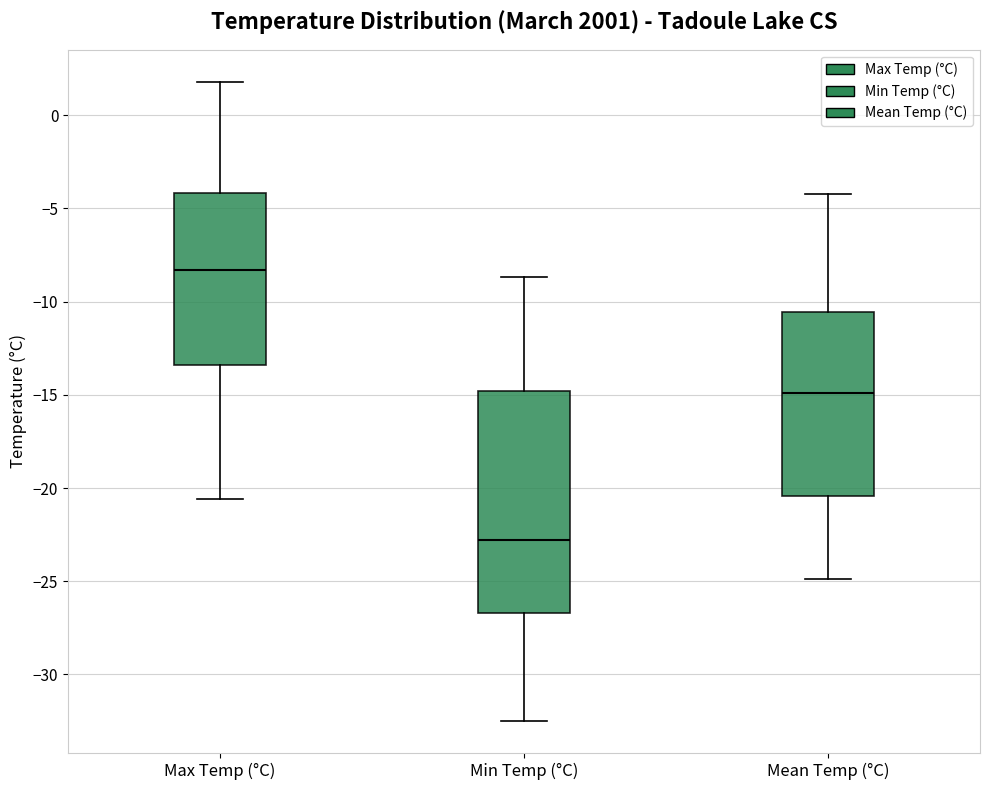

Where does the lower whisker of the box for Mean Temp (°C) end on the y-axis? The values are not printed on the chart, so give them approximately, as read against the axis.

-25.0